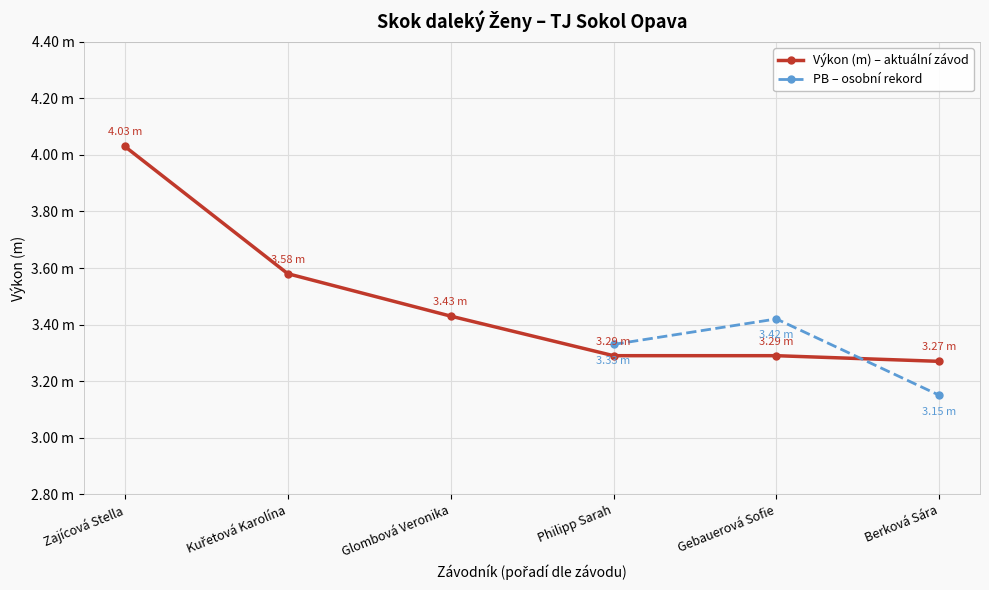

What are all the series names shown in the legend?

Výkon (m) – aktuální závod, PB – osobní rekord